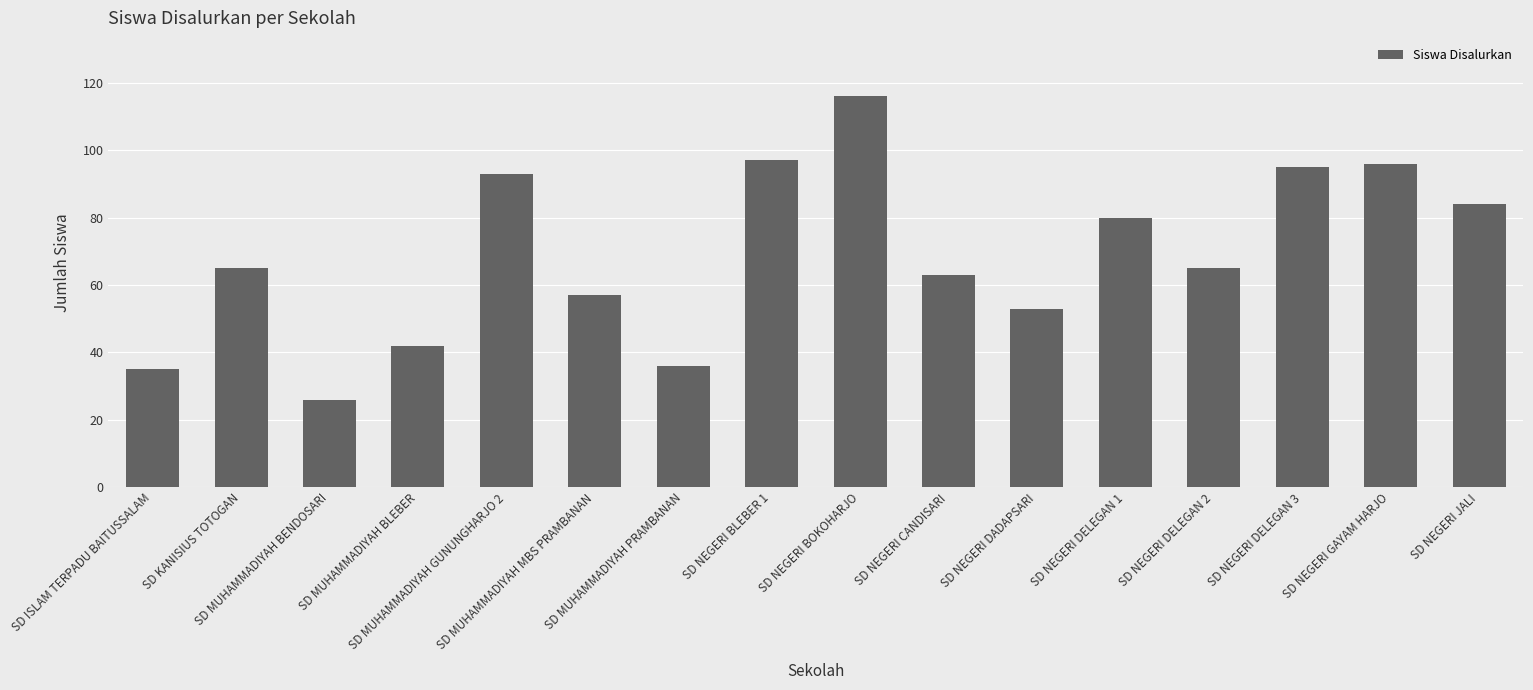

The value at SD KANISIUS TOTOGAN is 65. True or false?

True